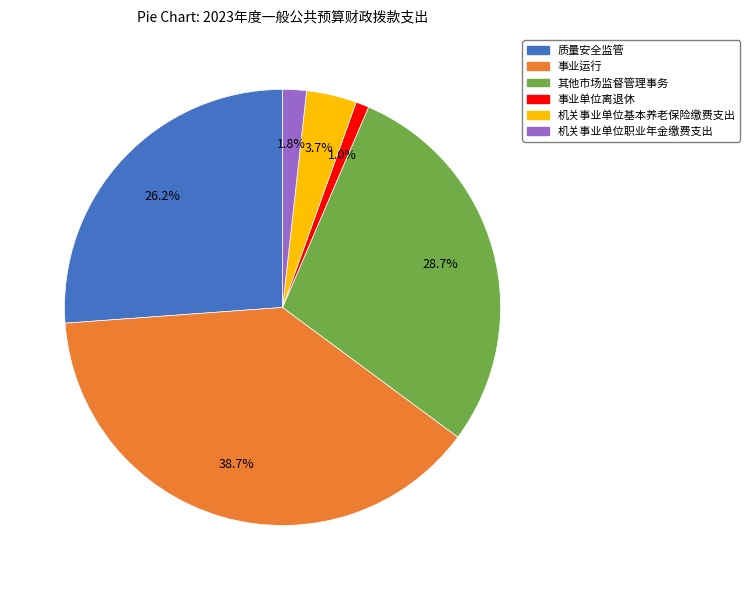

Which slice is the largest?

事业运行